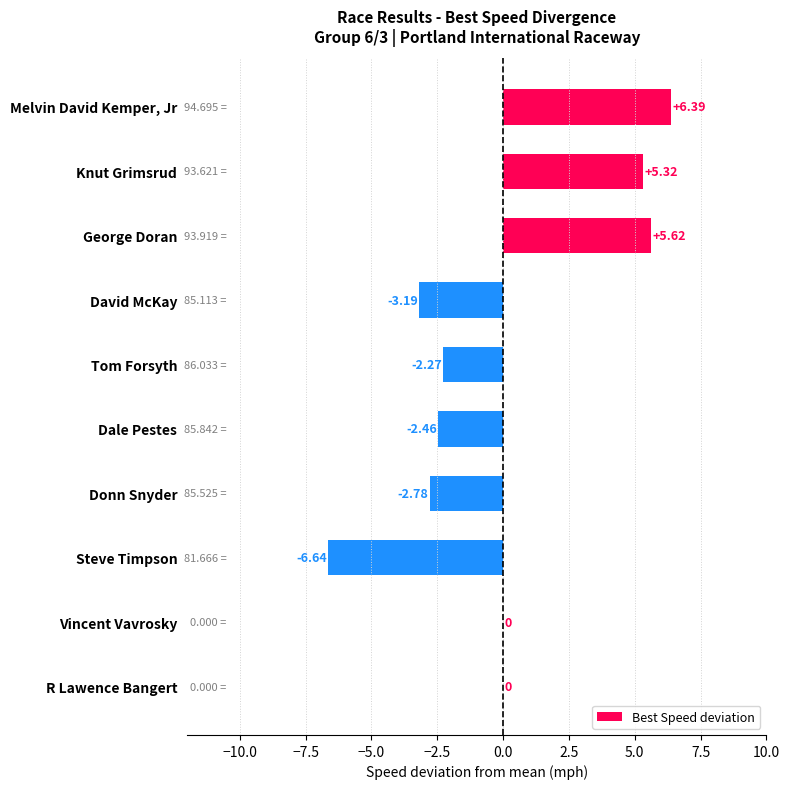

Between Donn Snyder and Steve Timpson, which is larger?

Donn Snyder